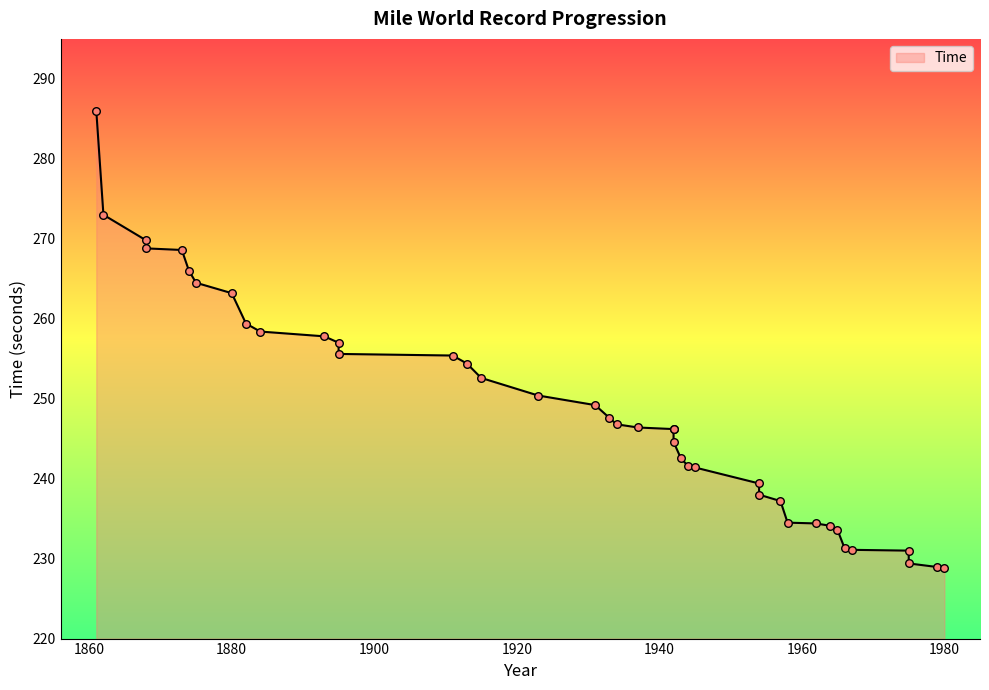

What is the ratio of the value at 1944 to the value at 1965?

1.0